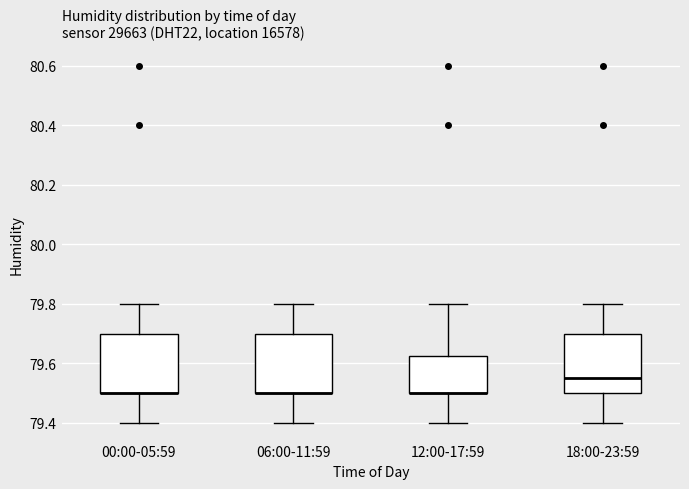

Reading left to right, read every box against the y-axis: the position of its median line, the range the box covers, and the ends of its whiskers. The values are not printed on the chart, so give them approximately, as read against the axis.

00:00-05:59: median 79.50 (drawn on the box's lower edge), box 79.50 to 79.70, whiskers 79.40 to 79.80
06:00-11:59: median 79.50 (drawn on the box's lower edge), box 79.50 to 79.70, whiskers 79.40 to 79.80
12:00-17:59: median 79.50 (drawn on the box's lower edge), box 79.50 to 79.62, whiskers 79.40 to 79.80
18:00-23:59: median 79.56, box 79.50 to 79.70, whiskers 79.40 to 79.80